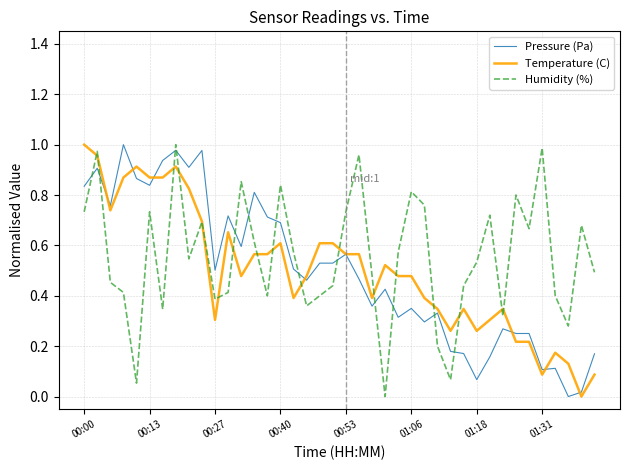

True or false: Humidity (%) has more than 0 points higher than both neighbors.

True